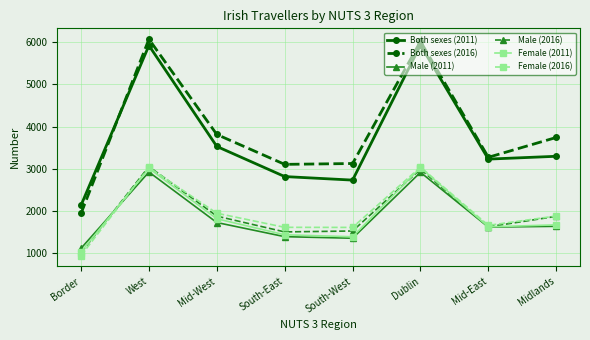

What is the difference between the maximum and minimum values in the Female (2016) series?

2101